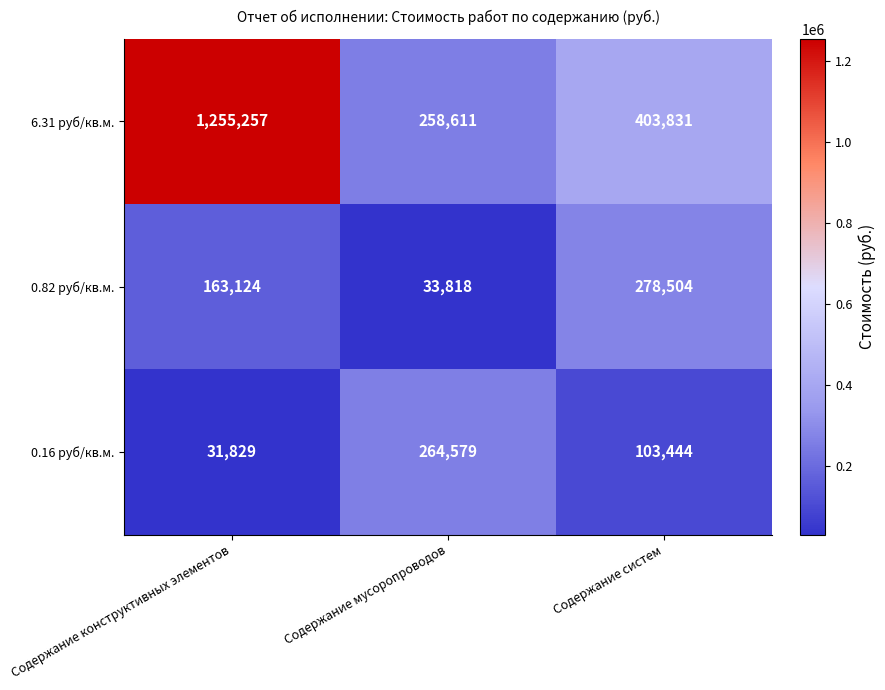

What is the minimum value shown in the chart?

31829